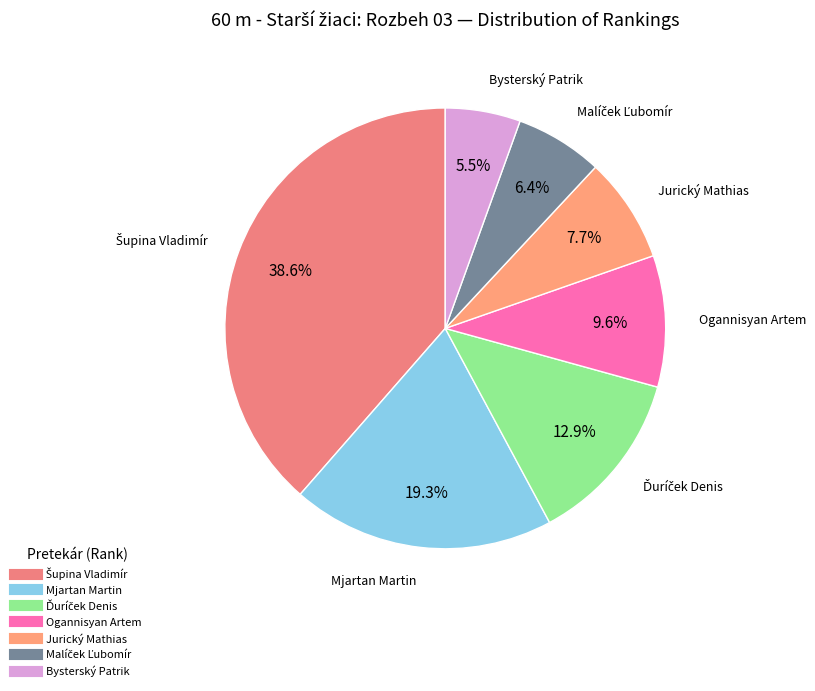

To the nearest percent, what portion does Jurický Mathias represent?

8%